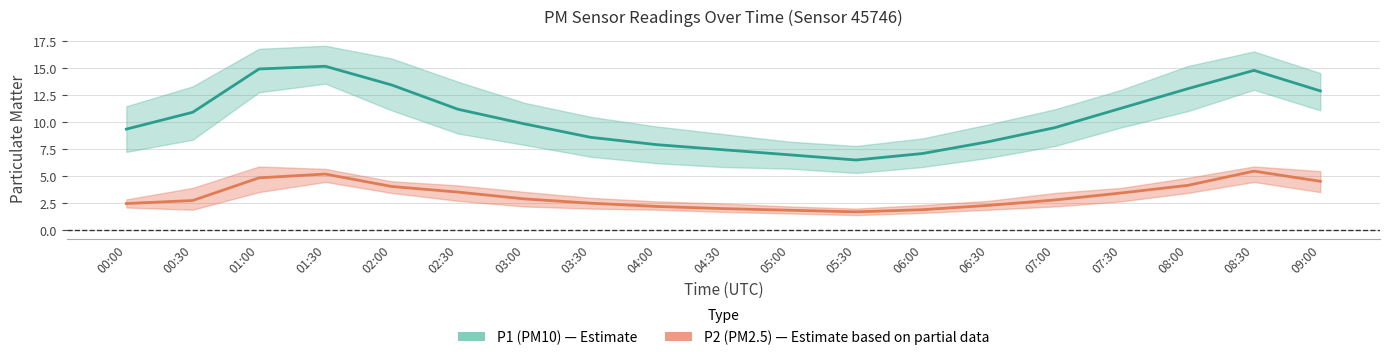

Which series has the largest total across all categories?

P1 (PM10)